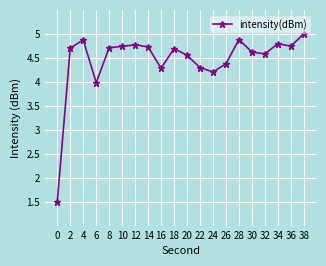

True or false: there are more than 1 points higher than both neighbors.

True